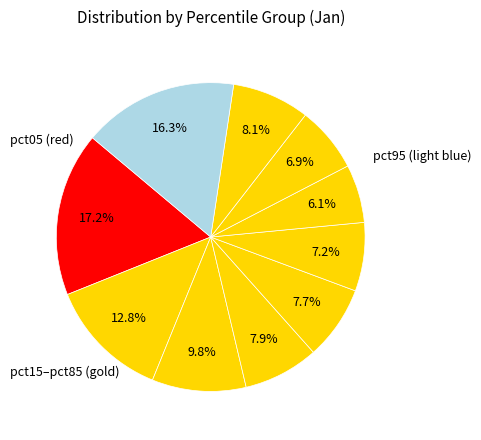

Is there a majority slice in this chart?

No